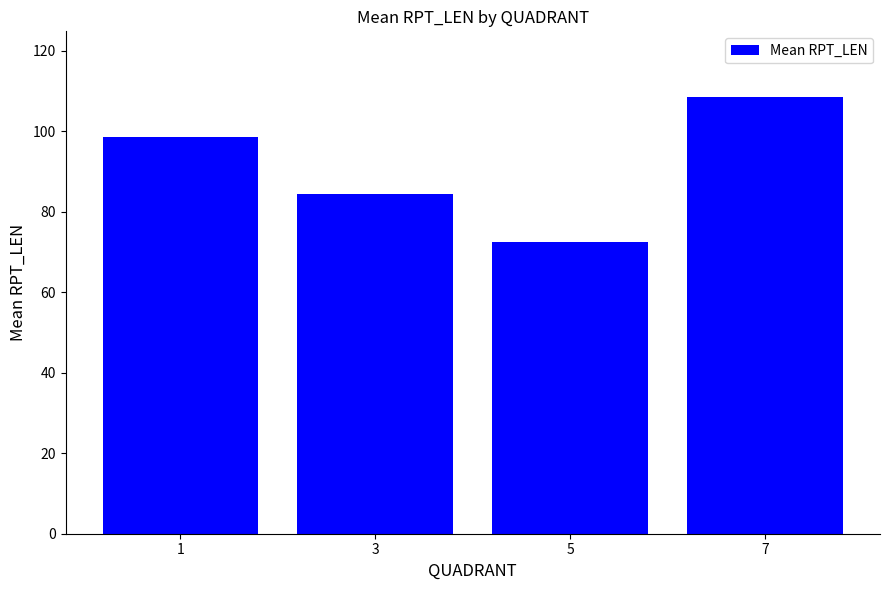

Does the chart contain any negative values?

No